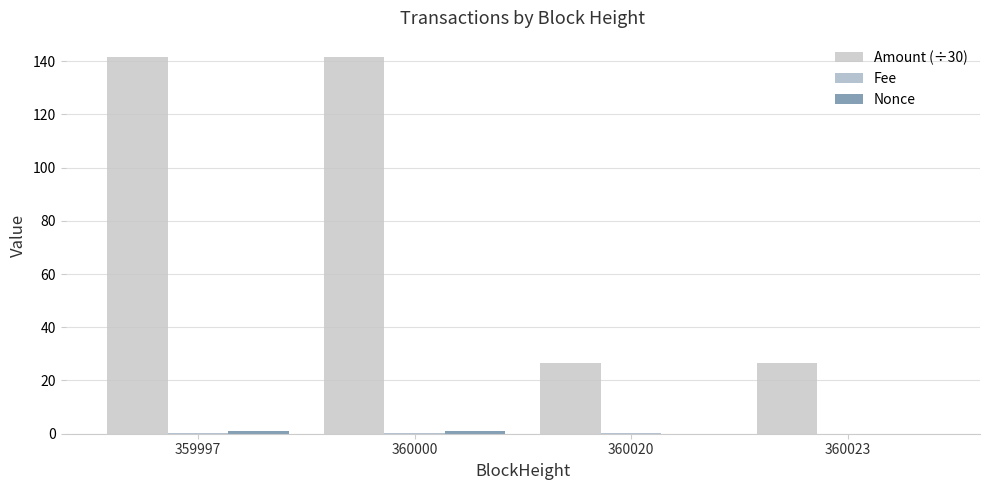

Reading left to right, extract all data points from this chart.

Amount (÷30): 141.6	141.7	26.6	26.6
Fee: 0.2	0.2	0.2	0.0
Nonce: 1.0	1.0	0.0	0.0